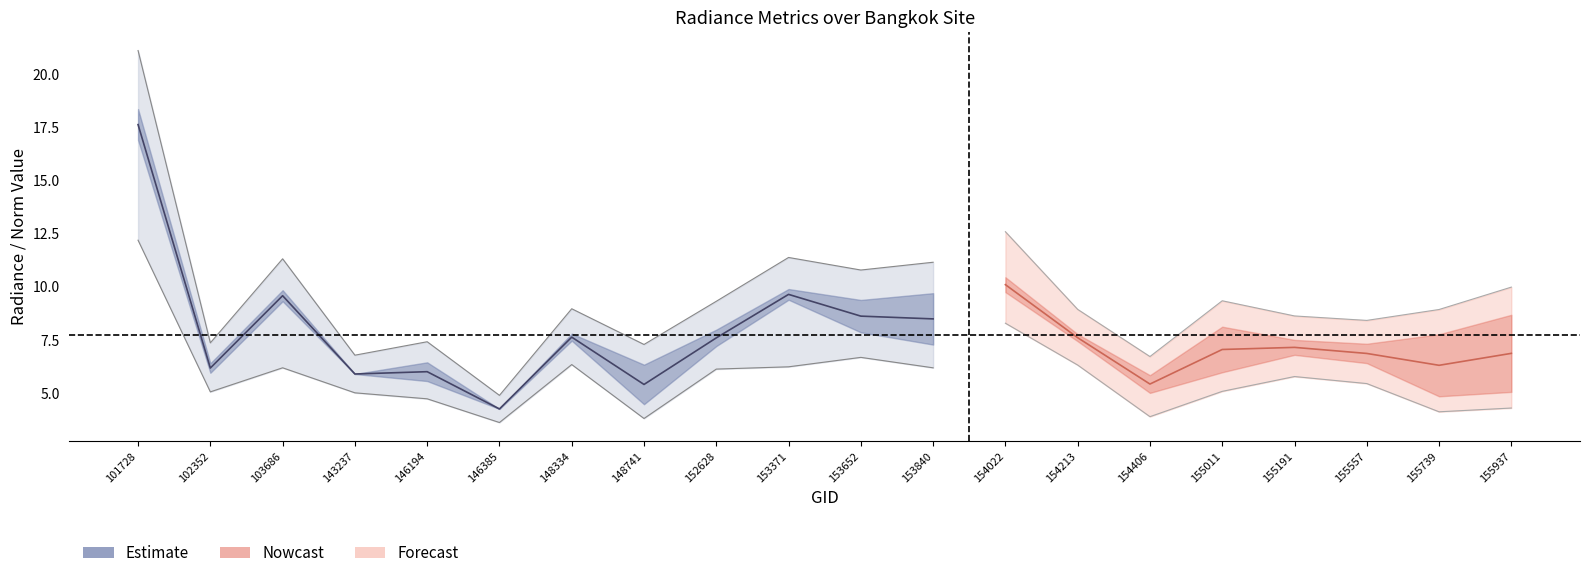

True or false: dnbrad has more than 2 points higher than both neighbors.

True